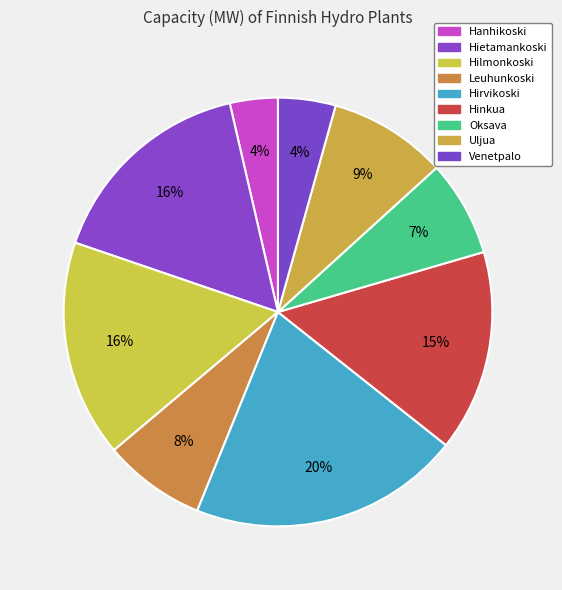

Does any single category account for the majority?

No